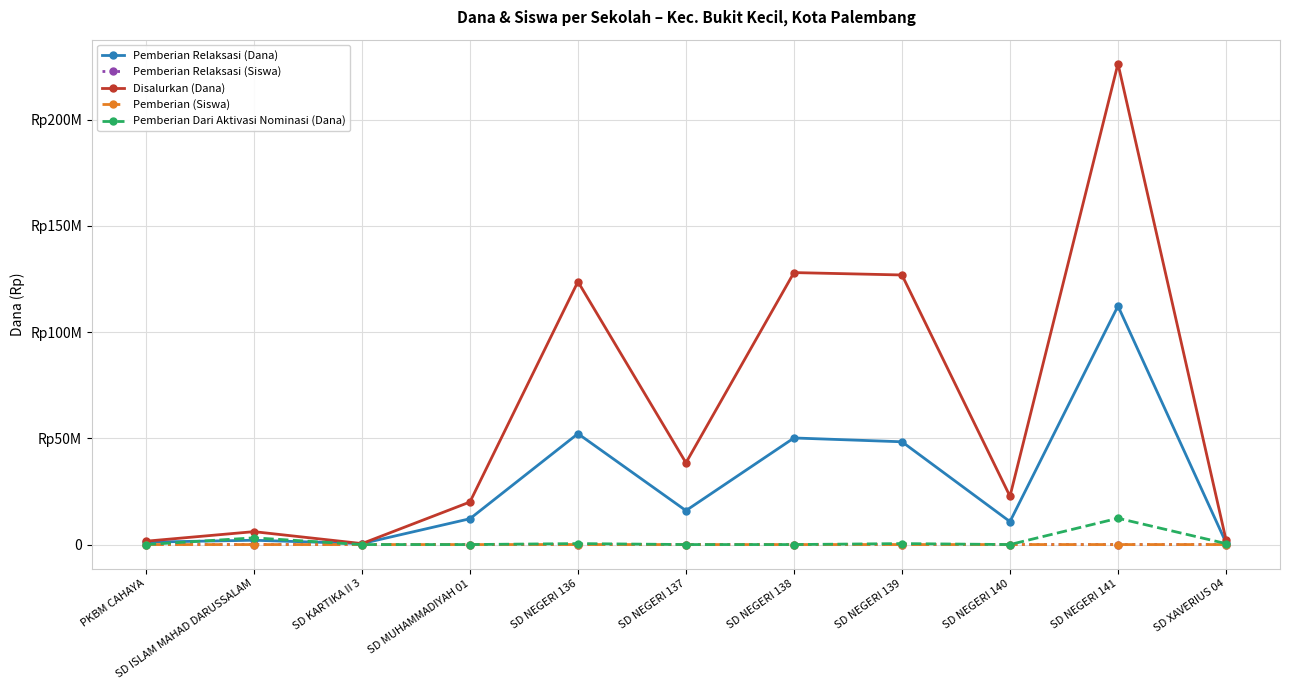

Which series has the largest total across all categories?

Disalurkan (Dana)